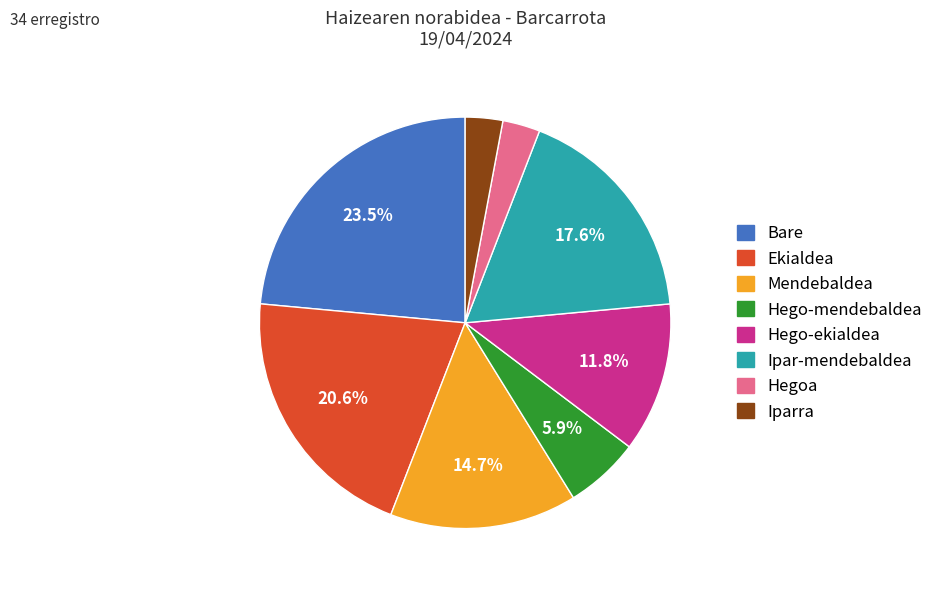

Which has a higher value, Ipar-mendebaldea or Iparra?

Ipar-mendebaldea